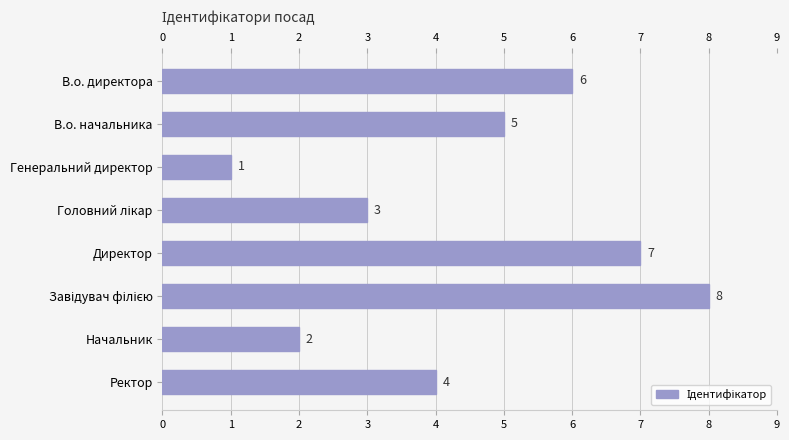

True or false: the data shows 2 at Начальник.

True